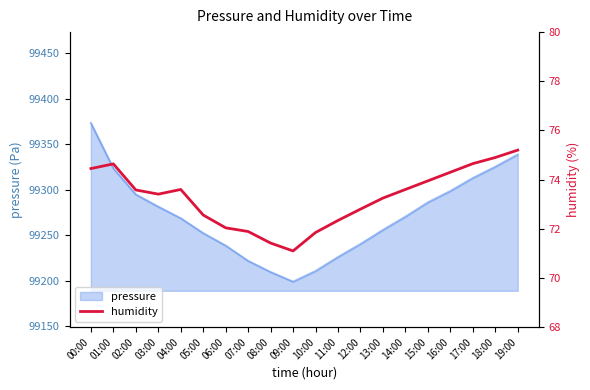

What is the sum of all values?

1465.5